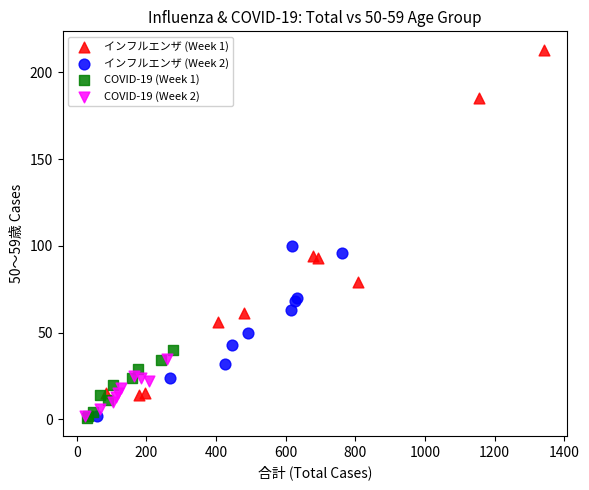

Which series has the largest Y range (max minus min)?

インフルエンザ (Week 1)